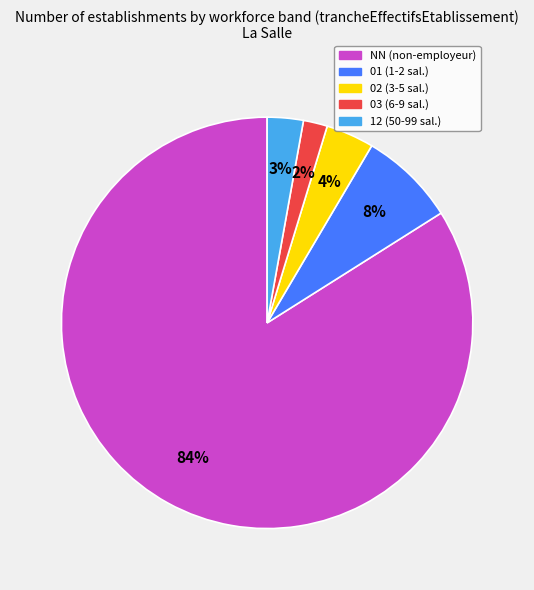

The 01 slice represents 20% of the pie. True or false?

False